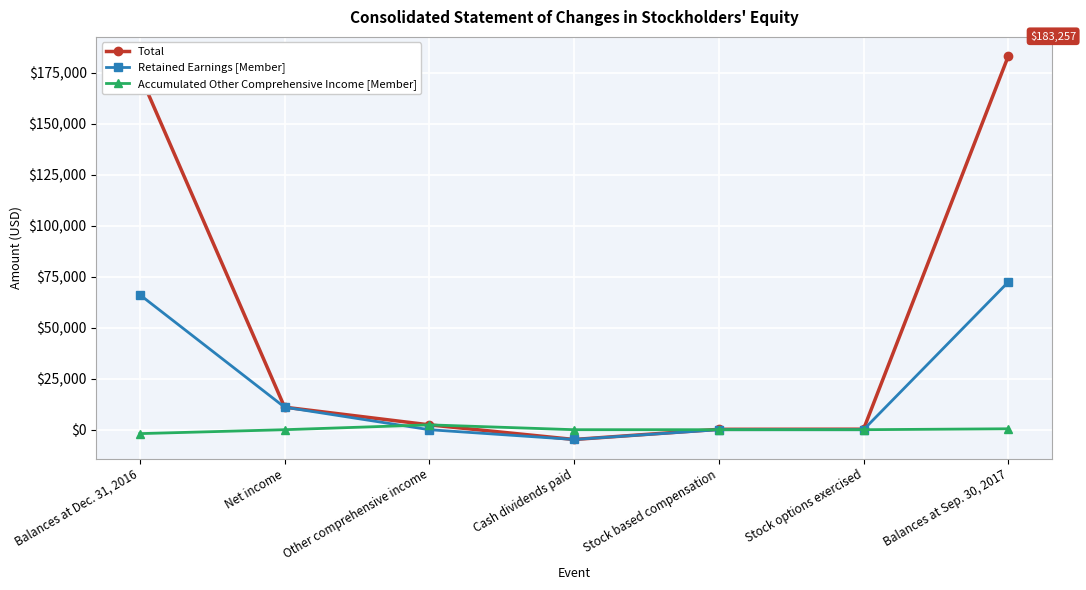

Which label corresponds to the largest value in the chart?

Balances at Sep. 30, 2017